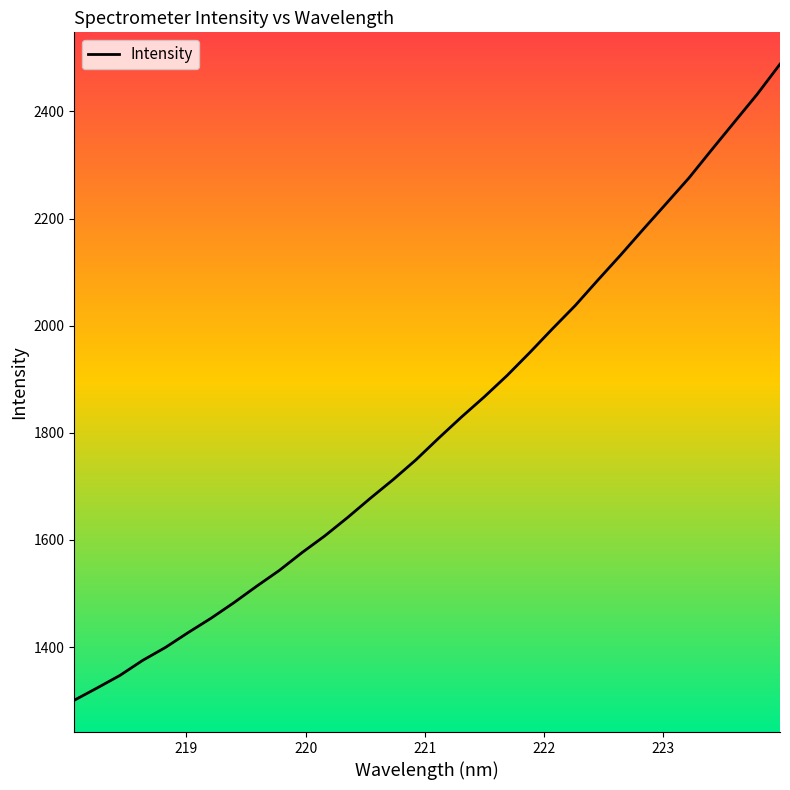

What is the greatest value displayed?

2488.2